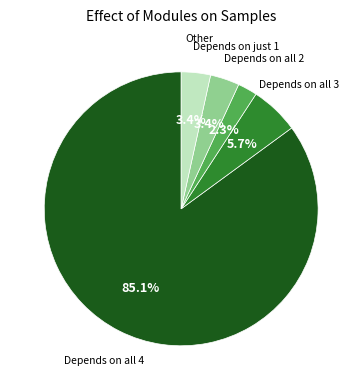

What percentage is NOT represented by Other?

96.6%